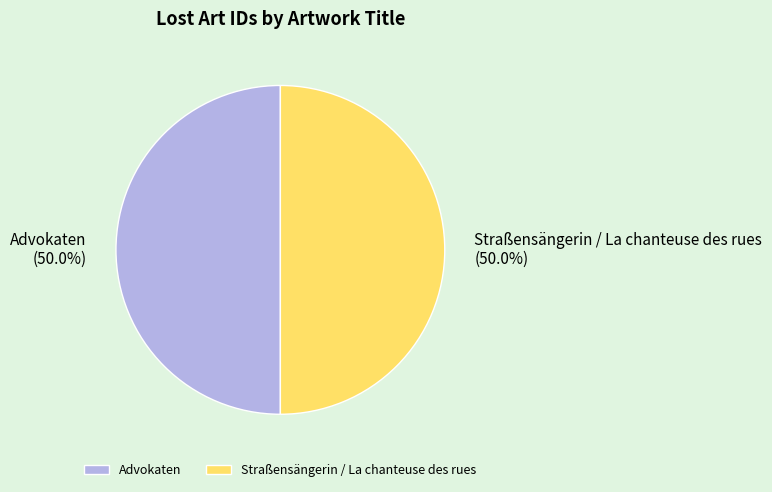

True or false: Advokaten accounts for 50% of the total.

True